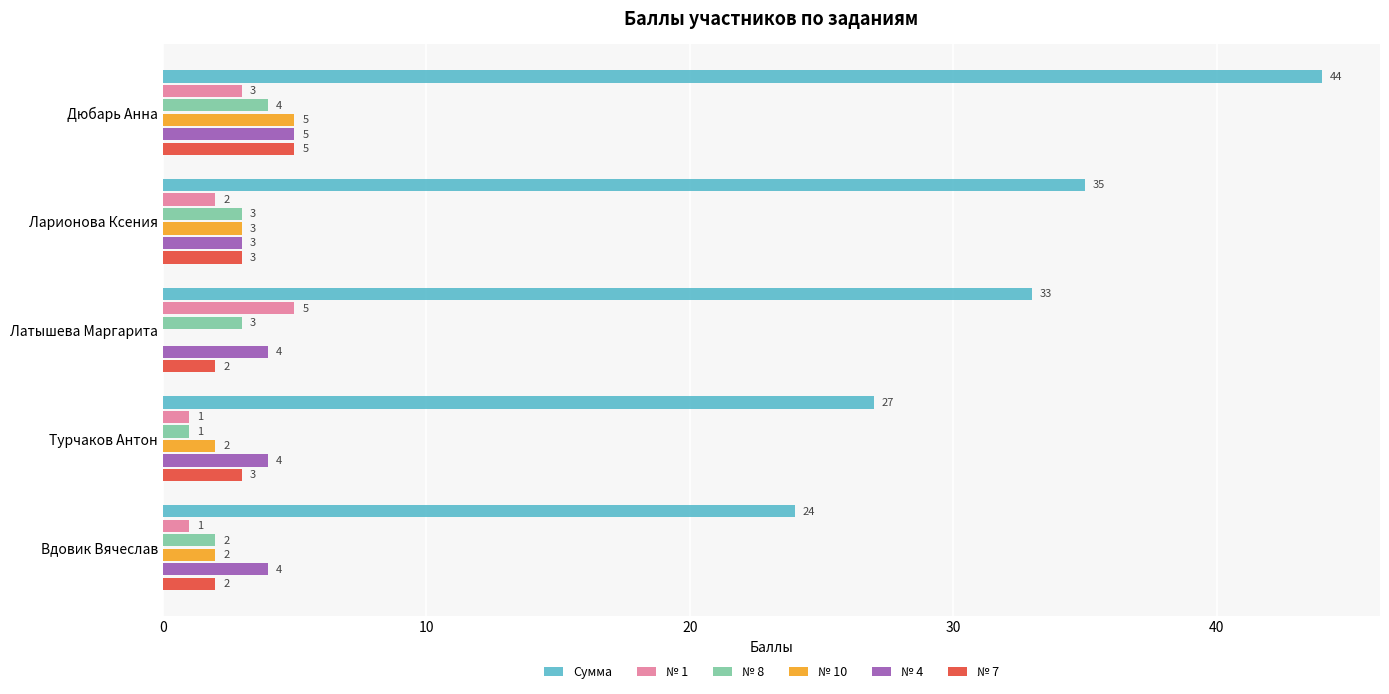

Which series changed the most between Латышева Маргарита and Вдовик Вячеслав?

Сумма